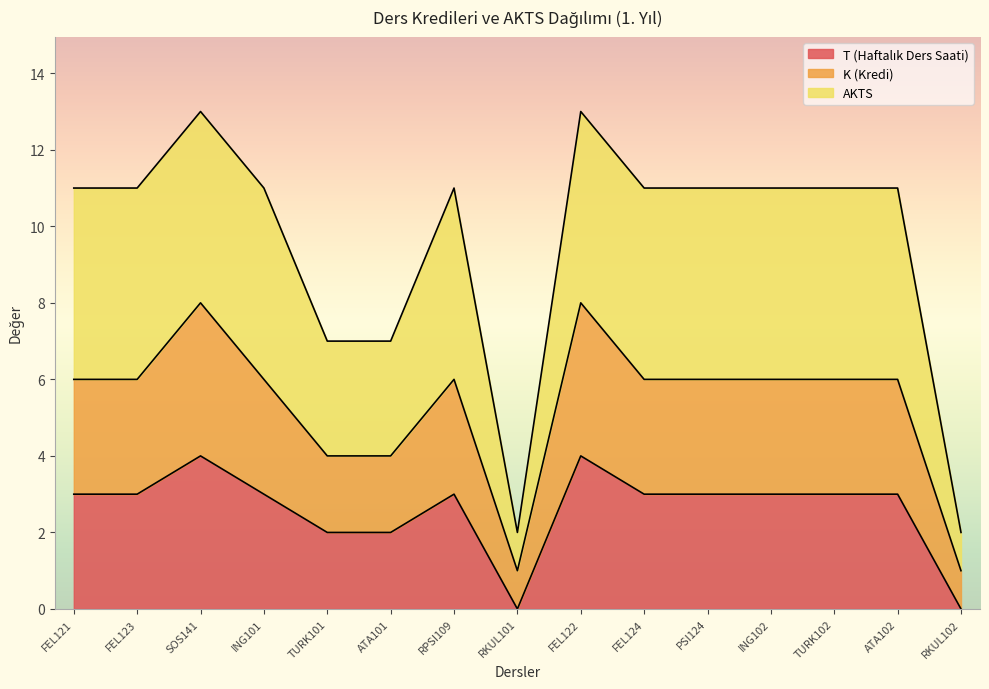

How many series are shown in this chart?

3